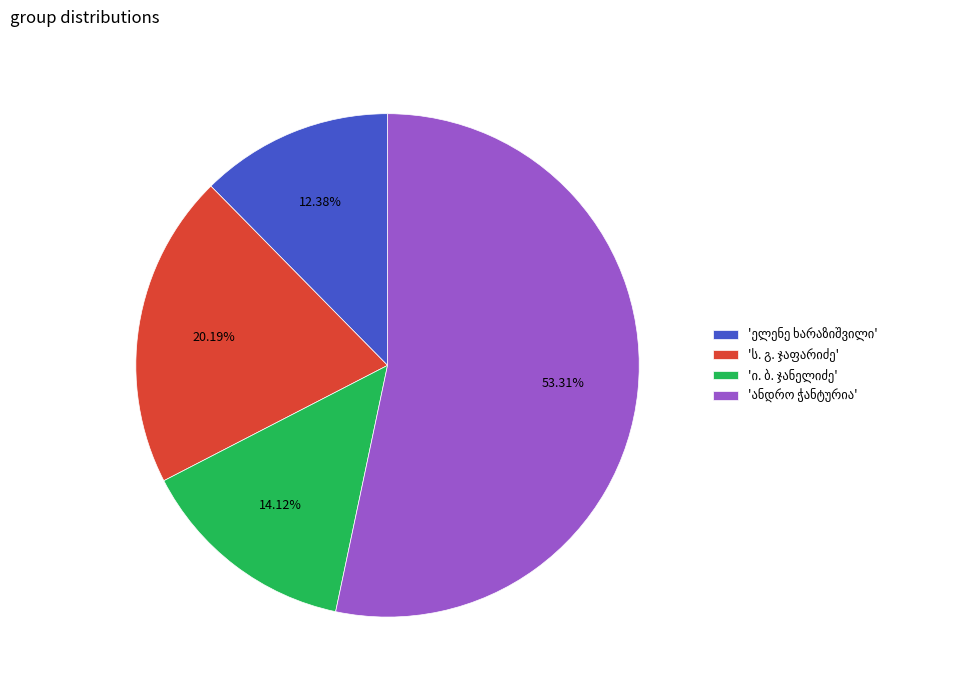

Is there any slice that represents more than half of the pie?

Yes